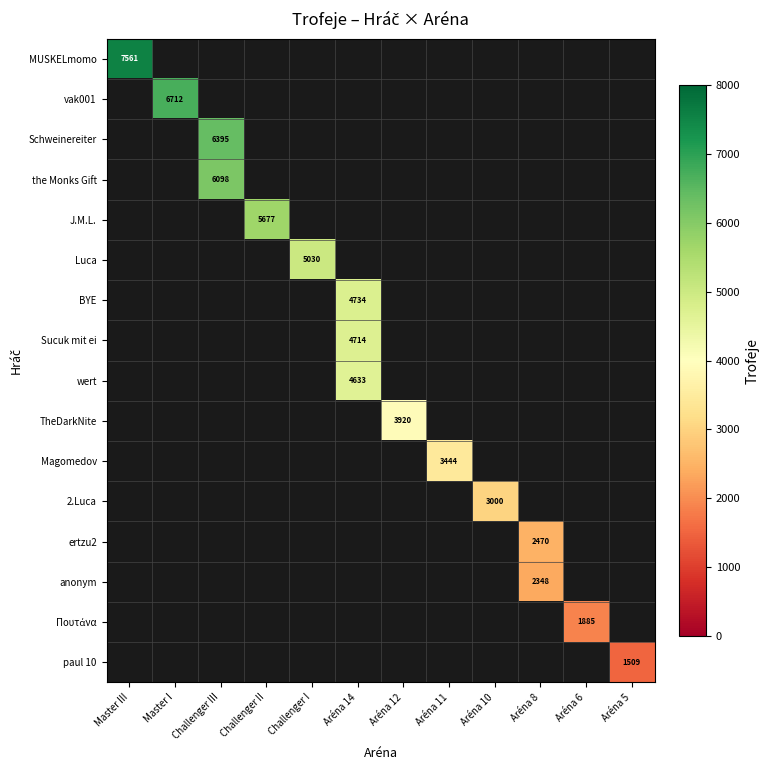

True or false: paul 10 has a value of 2248 at Aréna 5.

False